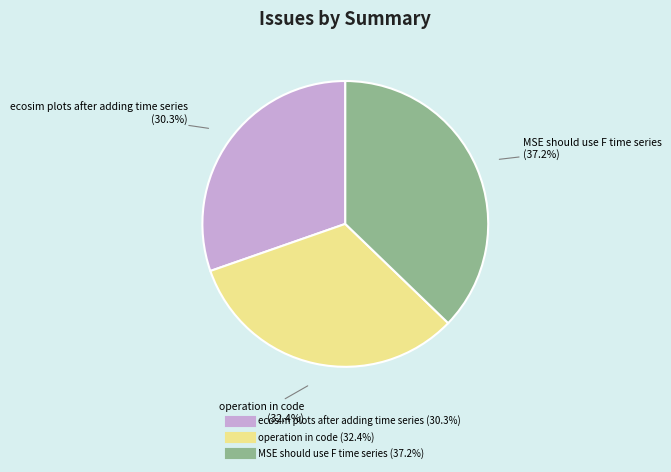

How many segments does this pie chart have?

3